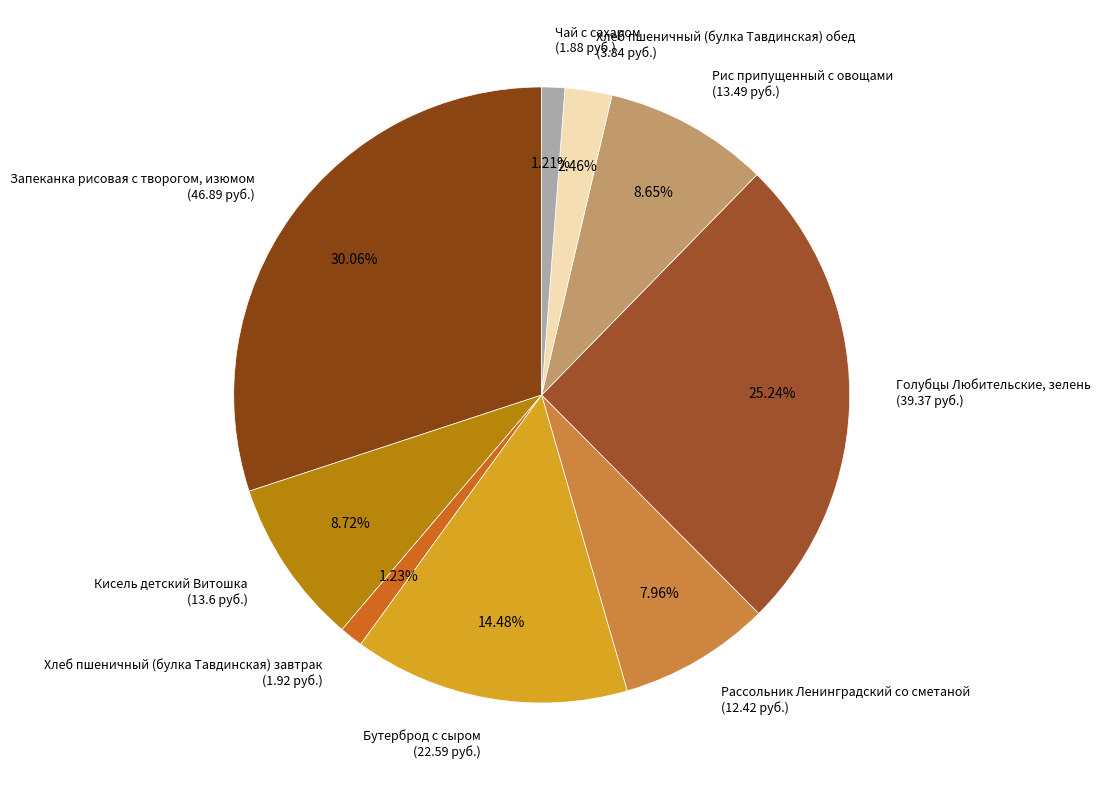

Count the number of slices in the pie.

9